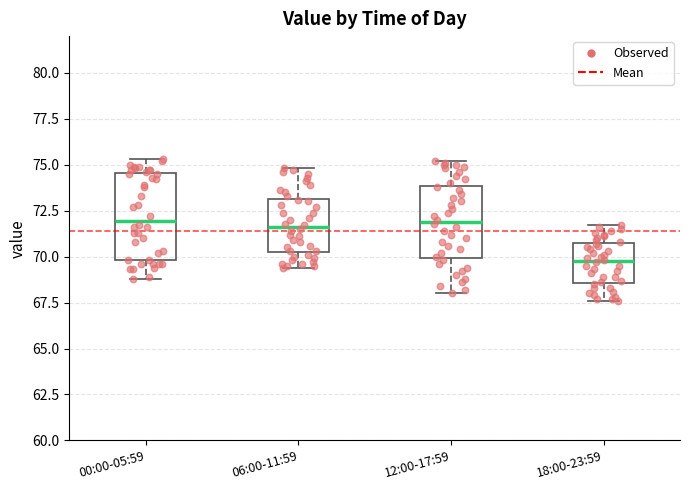

Reading left to right, transcribe this box plot: for each box, give where its median line is, the range the box spans, and where its two whiskers end, as read against the y-axis. The values are not printed on the chart, so give them approximately, as read against the axis.

00:00-05:59: median 72.0, box 70.0 to 74.5, whiskers 69.0 to 75.5
06:00-11:59: median 71.5, box 70.5 to 73.0, whiskers 69.5 to 75.0
12:00-17:59: median 72.0, box 70.0 to 74.0, whiskers 68.0 to 75.0
18:00-23:59: median 70.0, box 68.5 to 70.5, whiskers 67.5 to 71.5